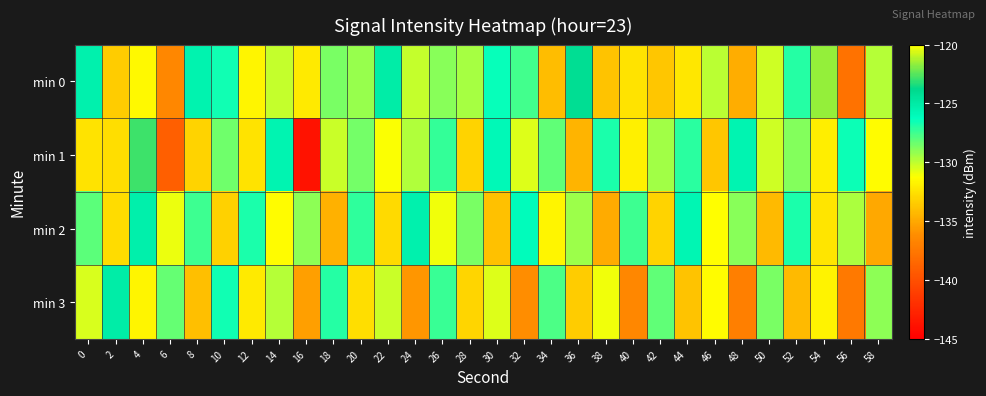

Reading left to right, list all the values displayed in this chart.

min 0: 0=-125.4	2=-133.5	4=-131.5	6=-136.5	8=-125.5	10=-126.5	12=-131.7	14=-130.1	16=-132.2	18=-128.6	20=-129.2	22=-125.2	24=-130.1	26=-128.9	28=-129.5	30=-126.4	32=-127.6	34=-134.1	36=-124.1	38=-133.9	40=-132.4	42=-133.7	44=-132.3	46=-129.9	48=-134.8	50=-130.3	52=-127.0	54=-121.6	56=-137.8	58=-129.9
min 1: 0=-132.4	2=-132.6	4=-122.9	6=-139.0	8=-133.1	10=-128.4	12=-132.5	14=-125.6	16=-143.8	18=-130.2	20=-128.5	22=-131.2	24=-129.7	26=-127.3	28=-133.1	30=-125.9	32=-130.6	34=-128.2	36=-134.5	38=-126.8	40=-131.9	42=-129.4	44=-127.1	46=-133.7	48=-125.6	50=-130.3	52=-128.8	54=-132.0	56=-126.5	58=-131.4
min 2: 0=-128.1	2=-132.7	4=-125.3	6=-130.9	8=-127.5	10=-133.2	12=-126.8	14=-131.4	16=-129.0	18=-134.6	20=-127.2	22=-132.8	24=-125.4	26=-131.0	28=-128.6	30=-133.9	32=-126.1	34=-131.7	36=-129.3	38=-134.9	40=-127.5	42=-133.1	44=-125.7	46=-131.3	48=-128.9	50=-134.2	52=-126.8	54=-132.4	56=-129.6	58=-135.0
min 3: 0=-130.5	2=-125.1	4=-131.7	6=-128.3	8=-134.0	10=-126.6	12=-132.2	14=-129.8	16=-135.4	18=-127.0	20=-132.6	22=-130.2	24=-135.8	26=-127.4	28=-133.0	30=-130.6	32=-136.2	34=-127.8	36=-133.4	38=-131.0	40=-136.6	42=-128.2	44=-133.8	46=-131.4	48=-137.0	50=-128.6	52=-134.2	54=-131.8	56=-137.4	58=-129.0